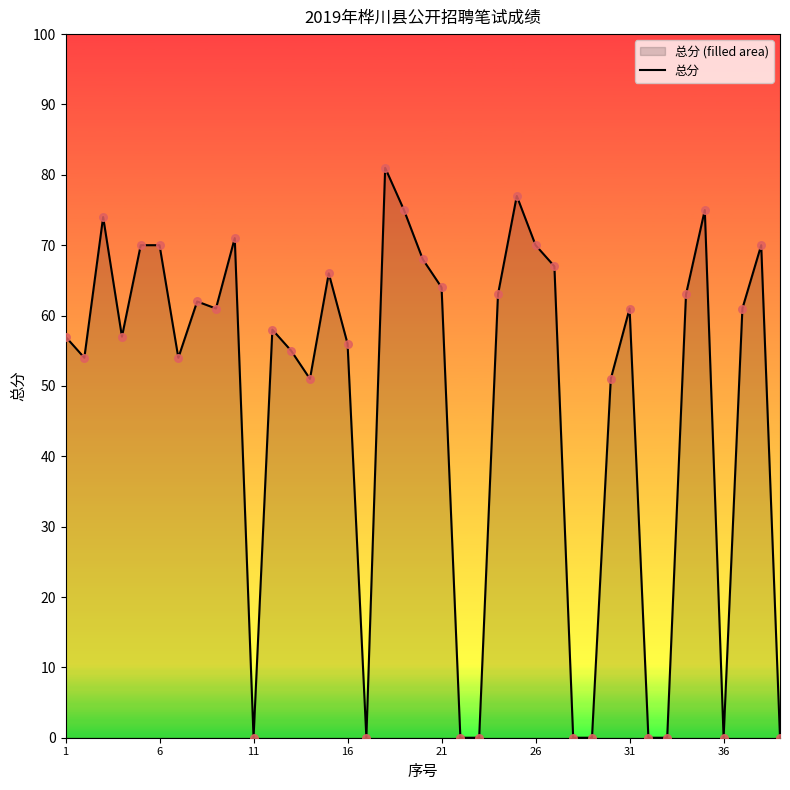

What is the greatest value displayed?

81